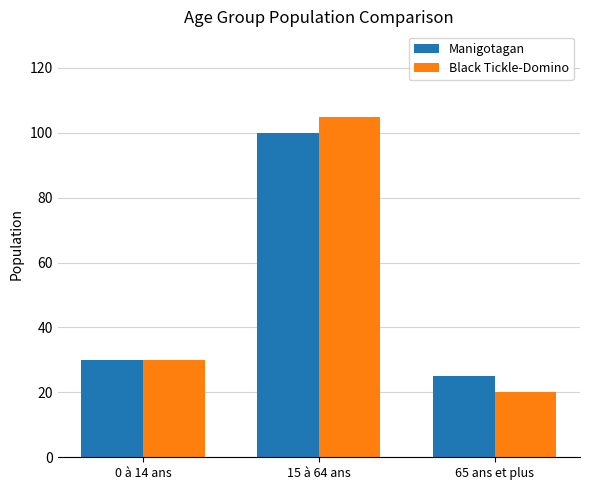

At which category is the sum across all series the highest?

15 à 64 ans